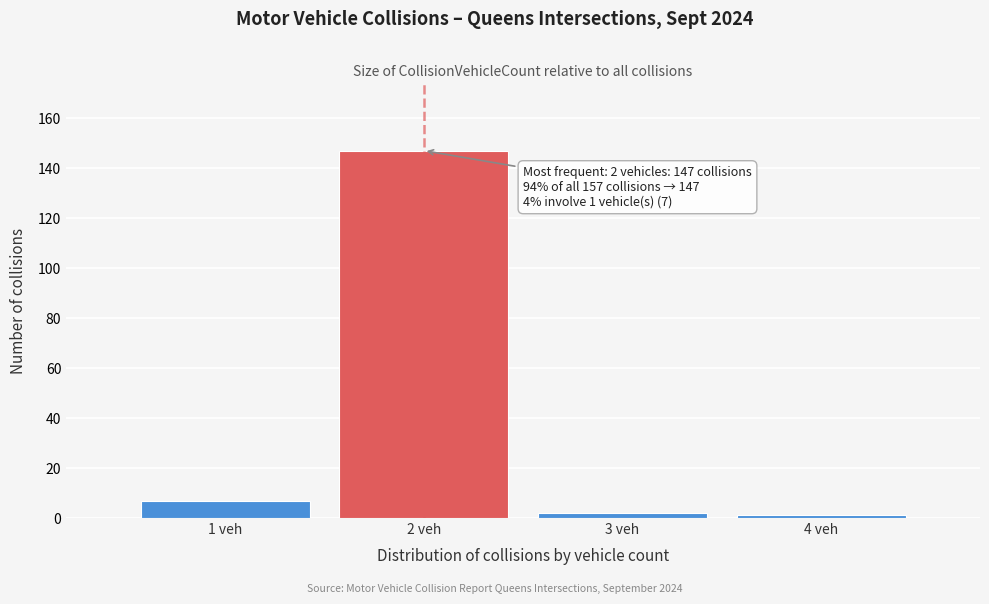

Which range on the x-axis has the tallest bar?

1.5 to 2.5